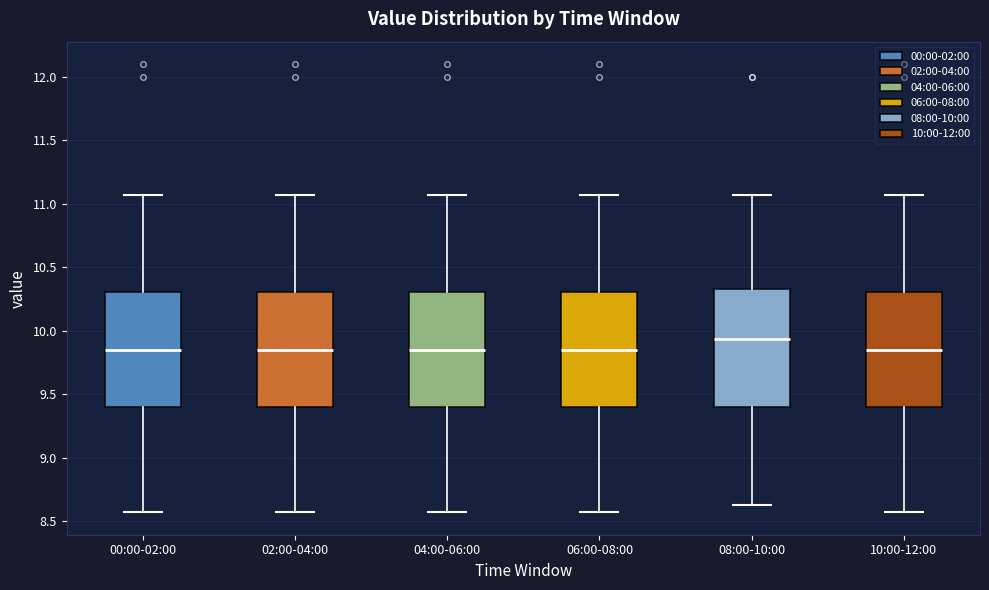

Reading left to right, transcribe this box plot: for each box, give where its median line is, the range the box spans, and where its two whiskers end, as read against the y-axis. The values are not printed on the chart, so give them approximately, as read against the axis.

00:00-02:00: median 9.85, box 9.40 to 10.30, whiskers 8.55 to 11.05
02:00-04:00: median 9.85, box 9.40 to 10.30, whiskers 8.55 to 11.05
04:00-06:00: median 9.85, box 9.40 to 10.30, whiskers 8.55 to 11.05
06:00-08:00: median 9.85, box 9.40 to 10.30, whiskers 8.55 to 11.05
08:00-10:00: median 9.95, box 9.40 to 10.35, whiskers 8.65 to 11.05
10:00-12:00: median 9.85, box 9.40 to 10.30, whiskers 8.55 to 11.05